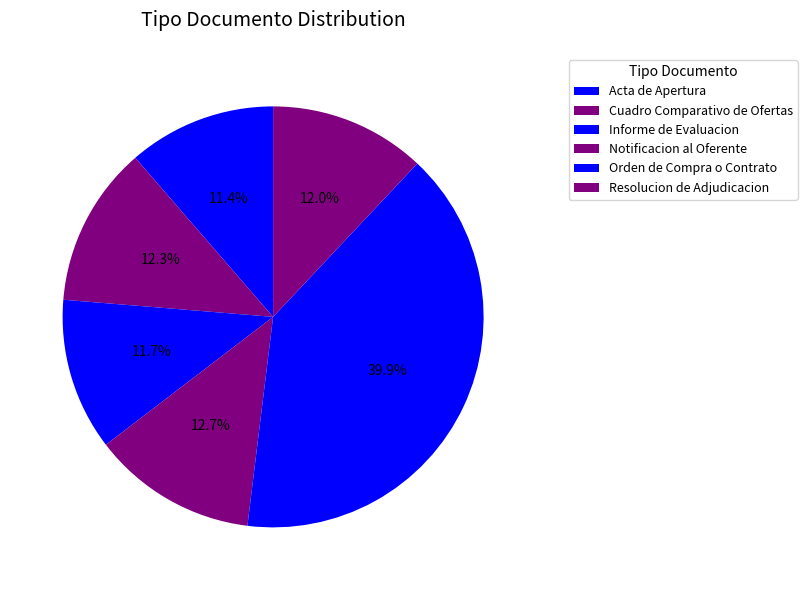

To the nearest percent, what is the combined percentage of Resolucion de Adjudicacion and Acta de Apertura?

23%